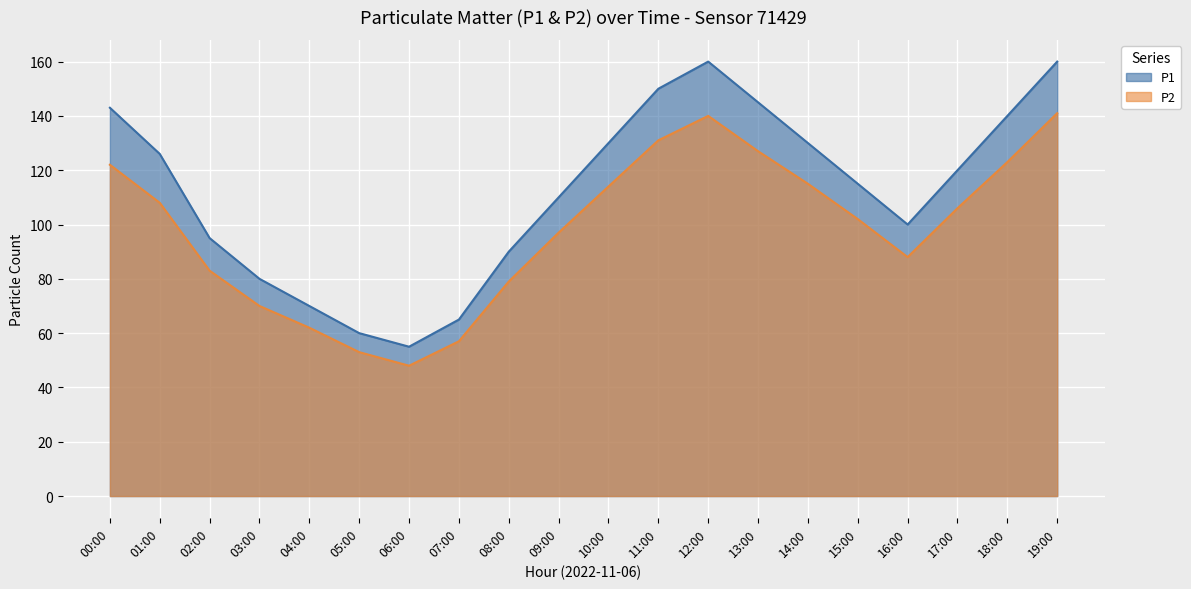

Is it true that P2 equals 49 at 06:00?

True